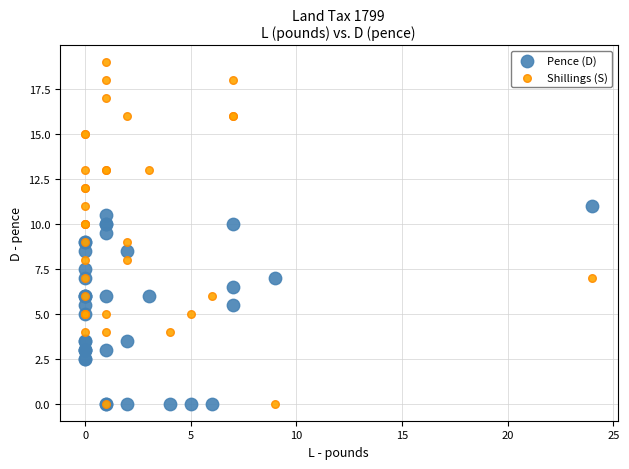

Which series has the largest Y range (max minus min)?

Shillings (S)